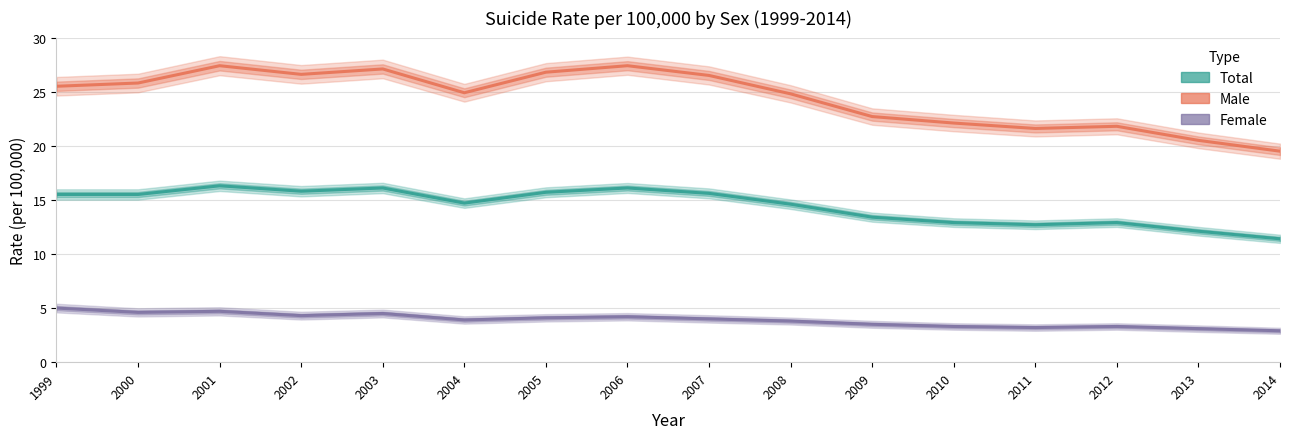

At which category does Female reach its first local valley?

2000